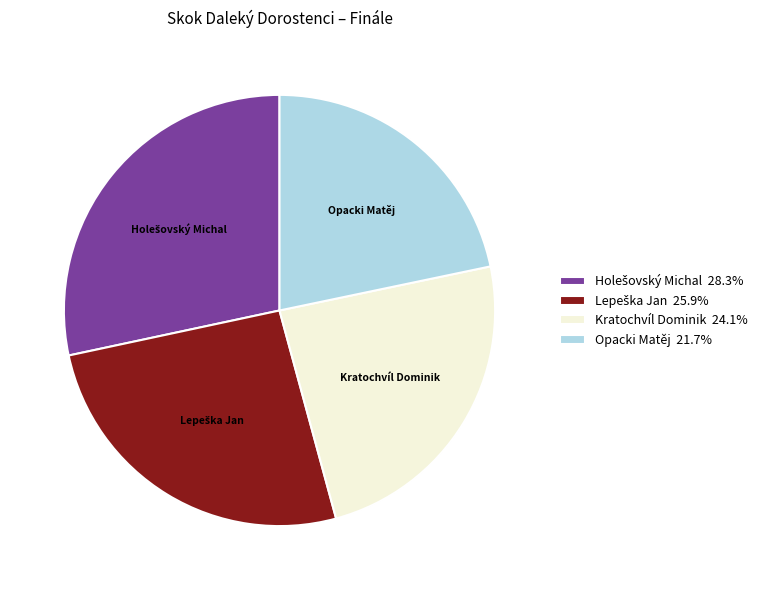

Is the sum of Kratochvíl Dominik and Opacki Matěj greater than half?

No